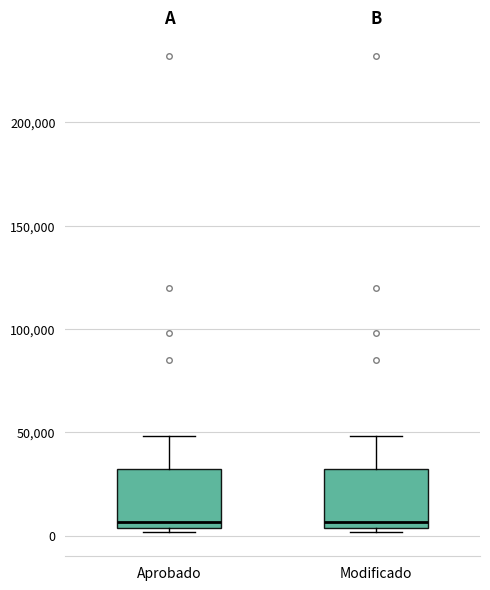

Where does the upper whisker of the box for Aprobado end on the y-axis? The values are not printed on the chart, so give them approximately, as read against the axis.

50000